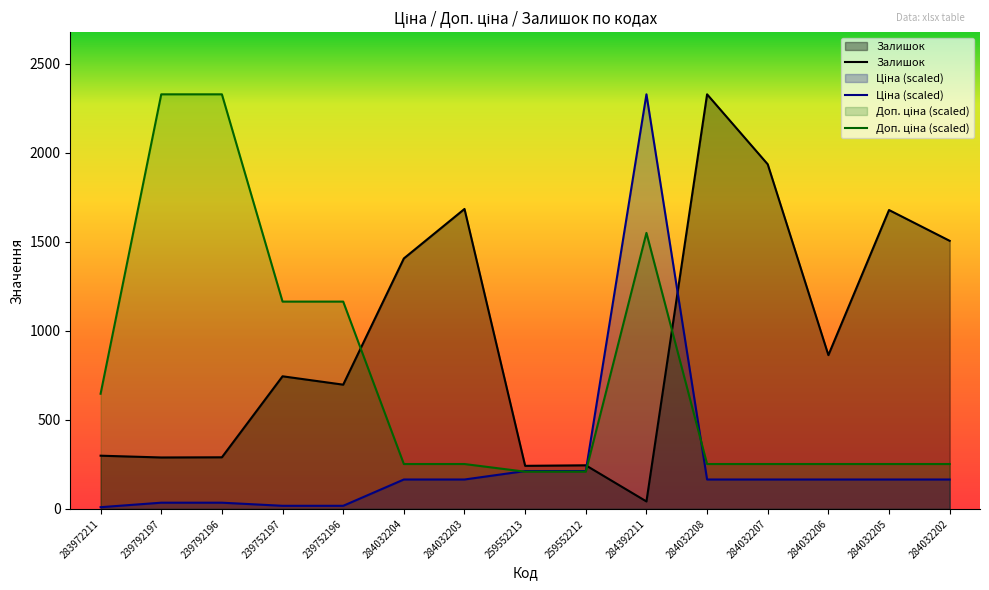

True or false: Залишок has a value of 15.9 at 284392211.

False